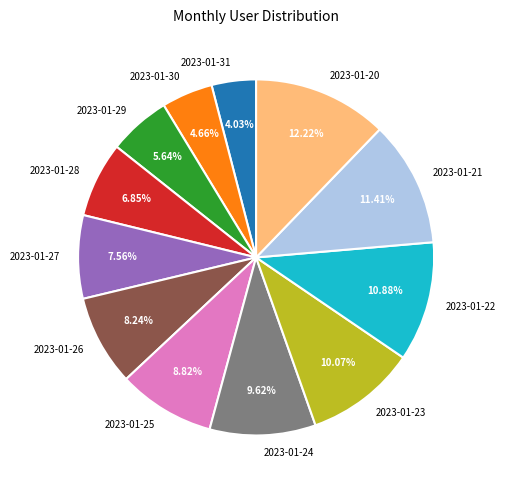

Which category has the biggest portion of the pie?

2023-01-20